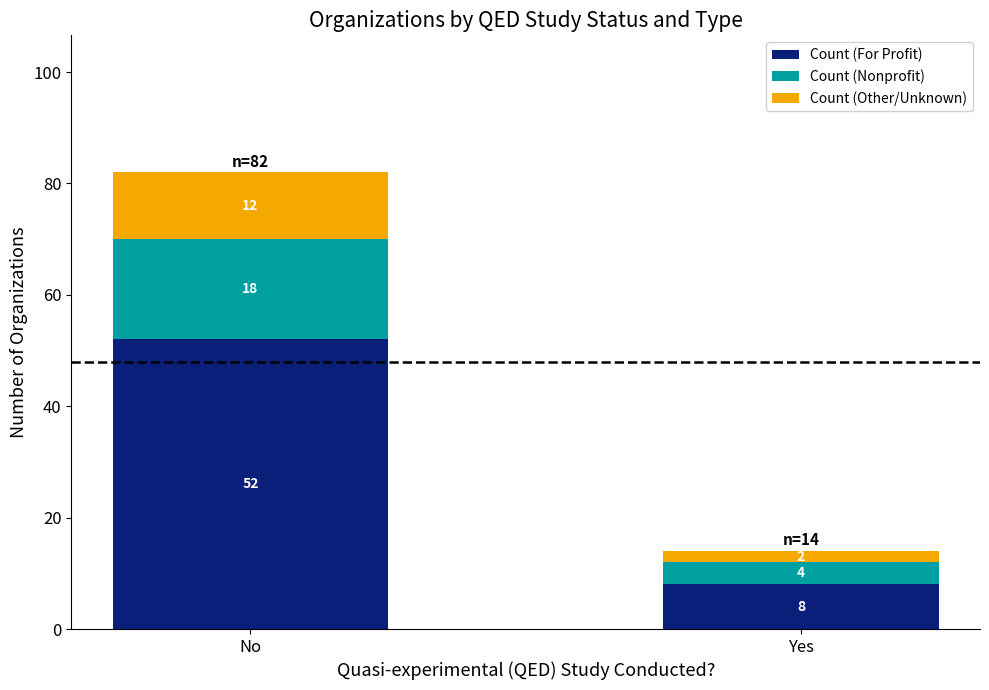

At which category is the sum across all series the highest?

No